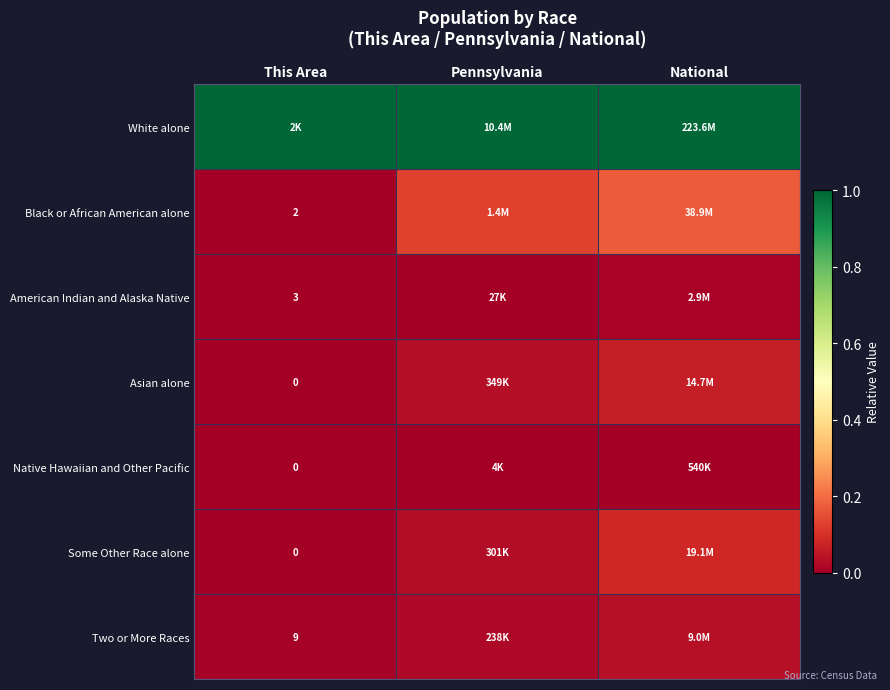

At This Area, list the series in order from smallest to largest.

Asian alone, Native Hawaiian and Other Pacific, Some Other Race alone, Black or African American alone, American Indian and Alaska Native, Two or More Races, White alone